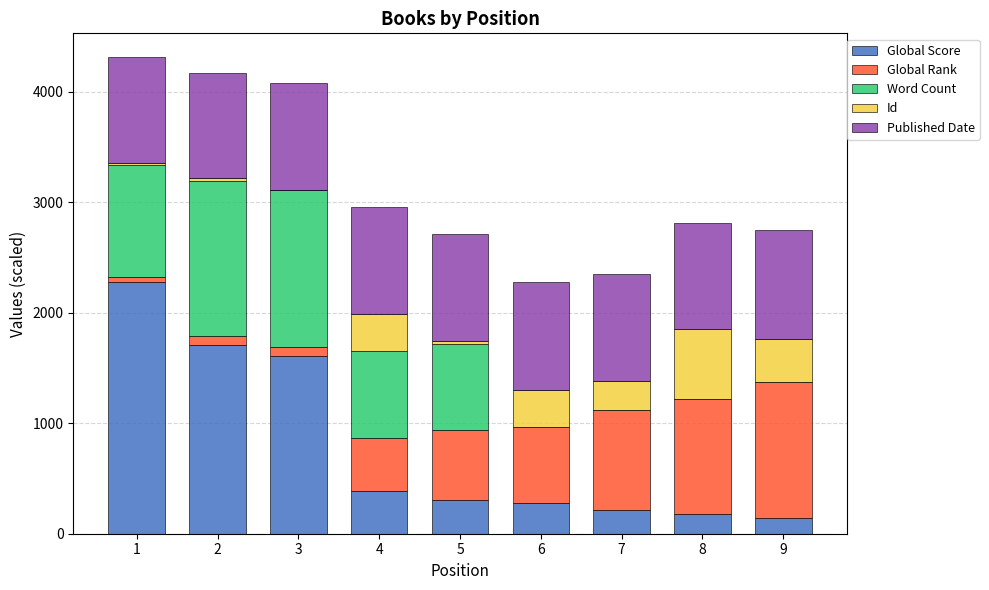

What is the sum of the Global Score values at 6 and 9?

420.0